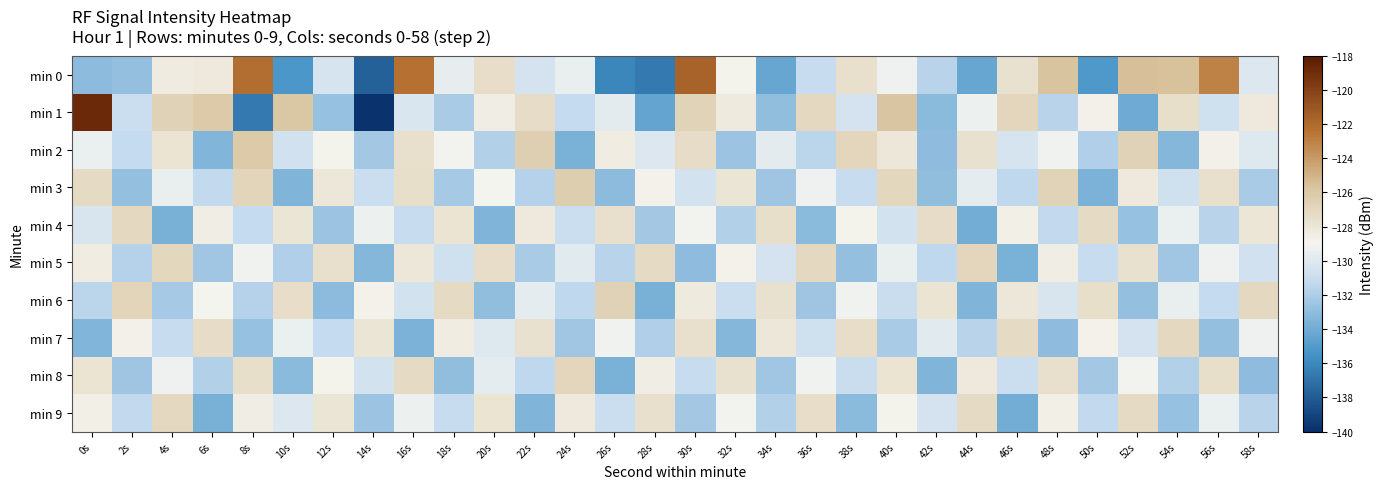

At which category does the chart reach its minimum across all series?

14s